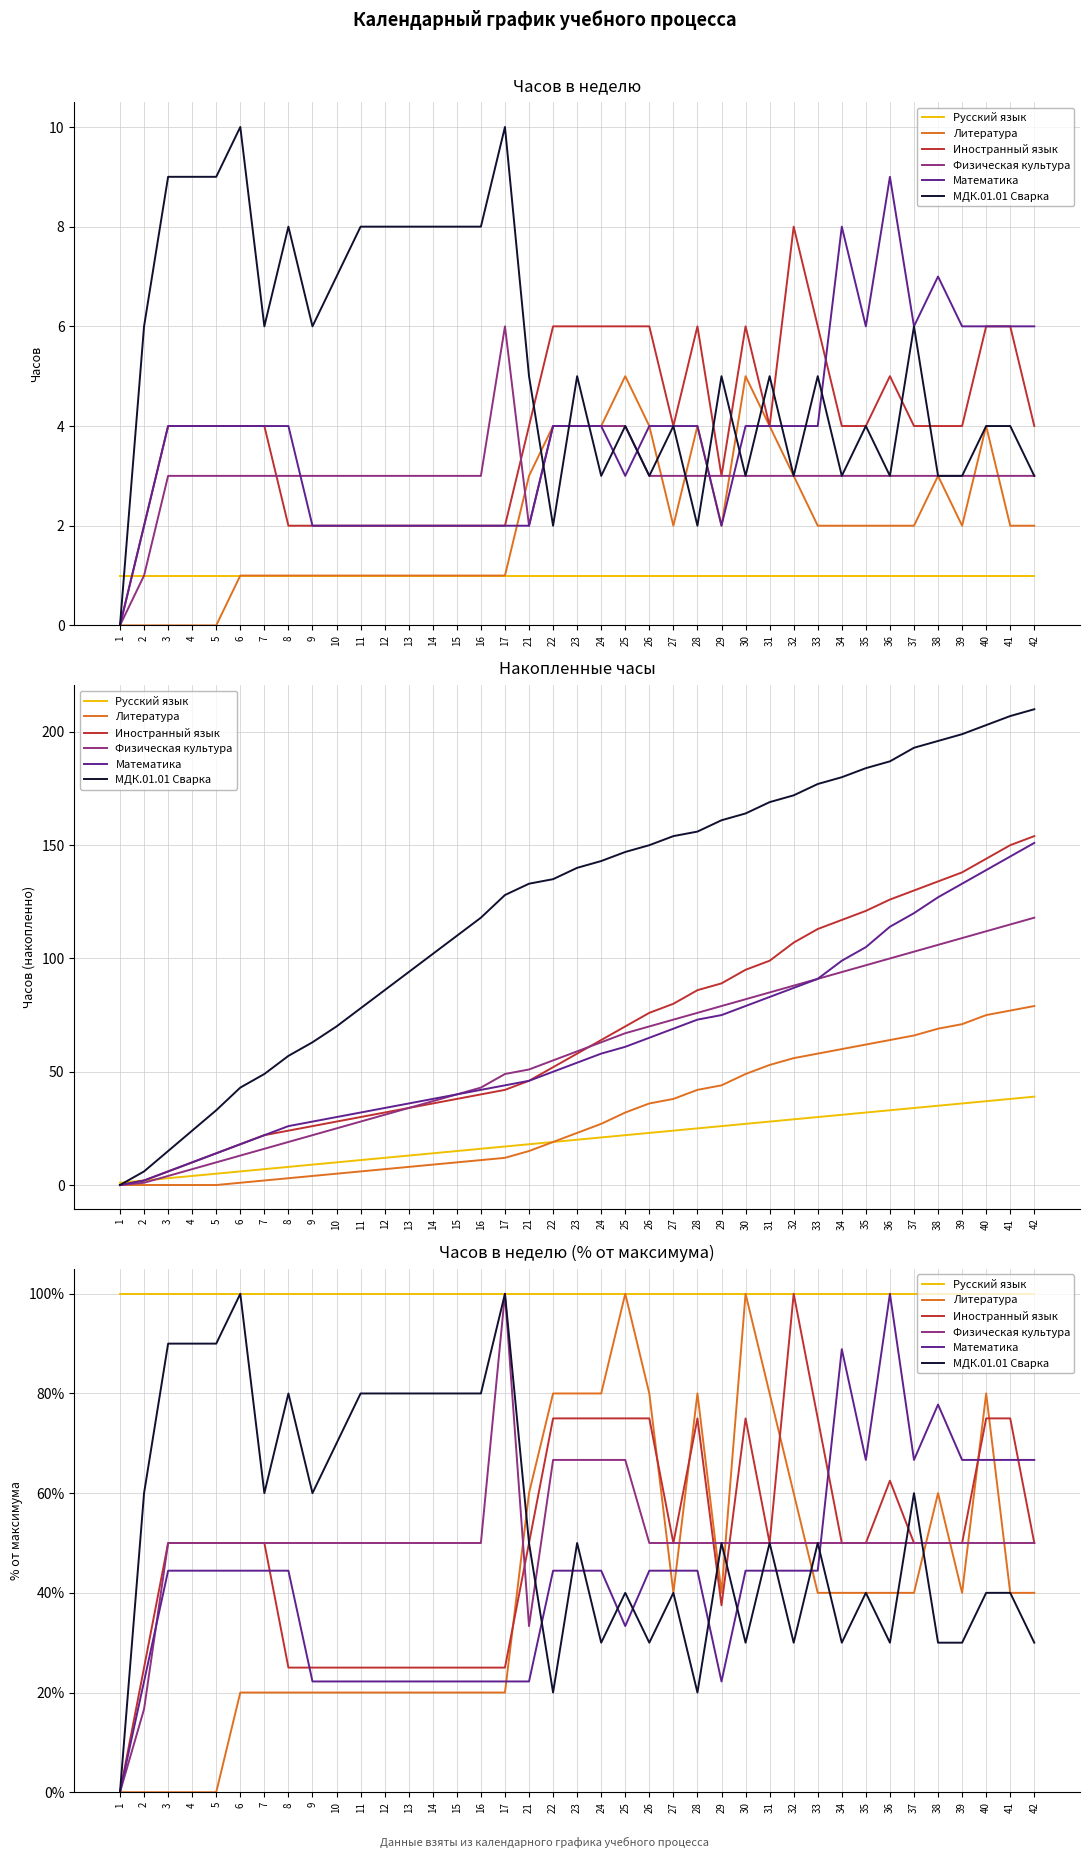

At 34, list the series in order from smallest to largest.

МДК.01.01 Сварка, Литература, Иностранный язык, Физическая культура, Математика, Русский язык